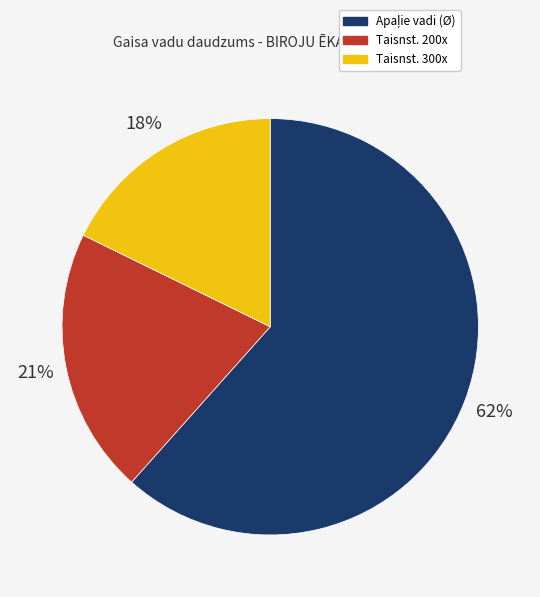

To the nearest percent, what portion does Taisnst. 200x represent?

21%